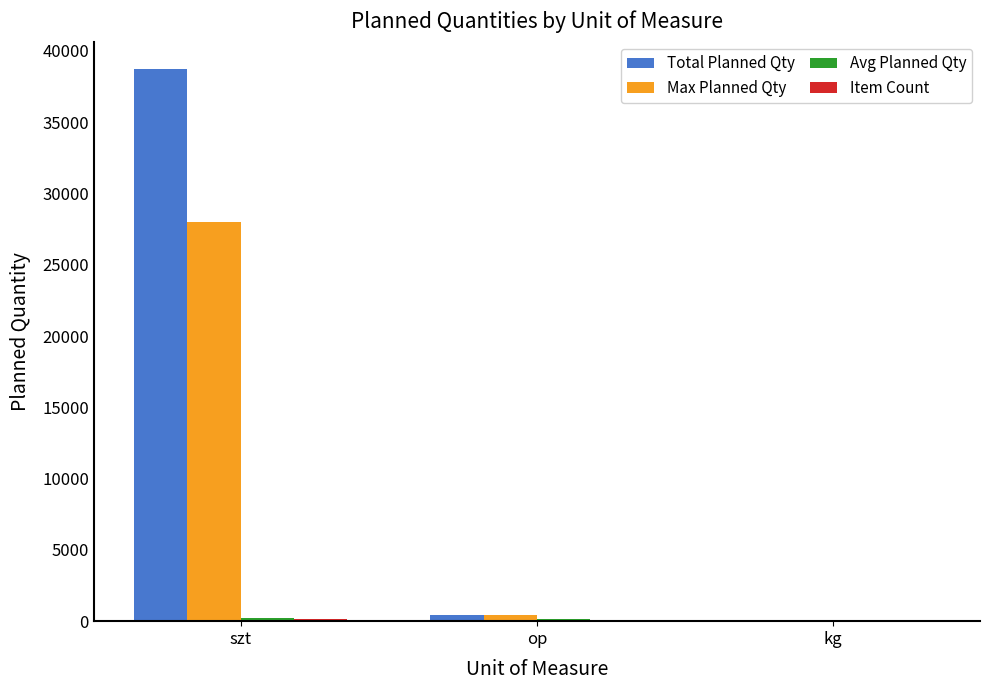

Which category has the highest value across all series?

szt